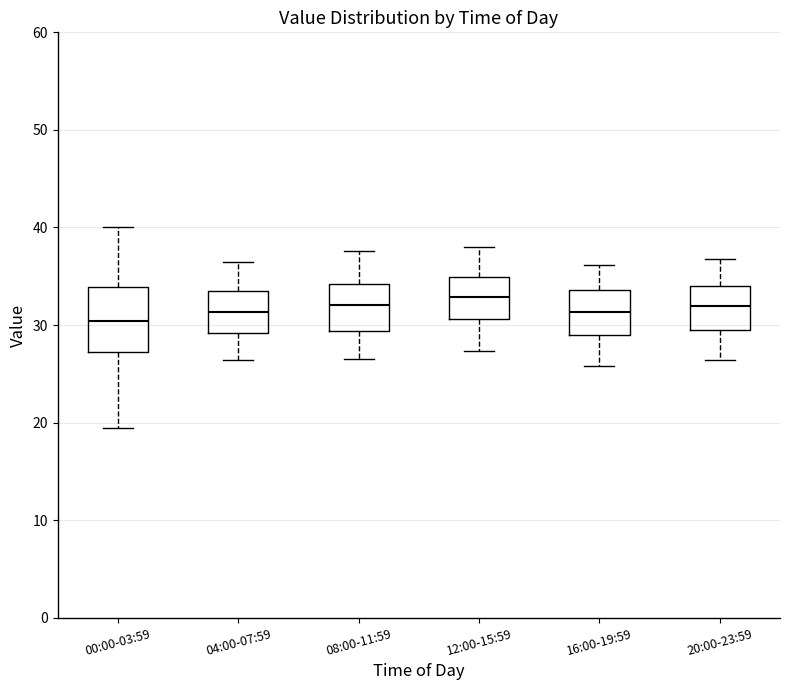

Comparing the boxes themselves (not the whiskers), which one is the tallest?

00:00-03:59